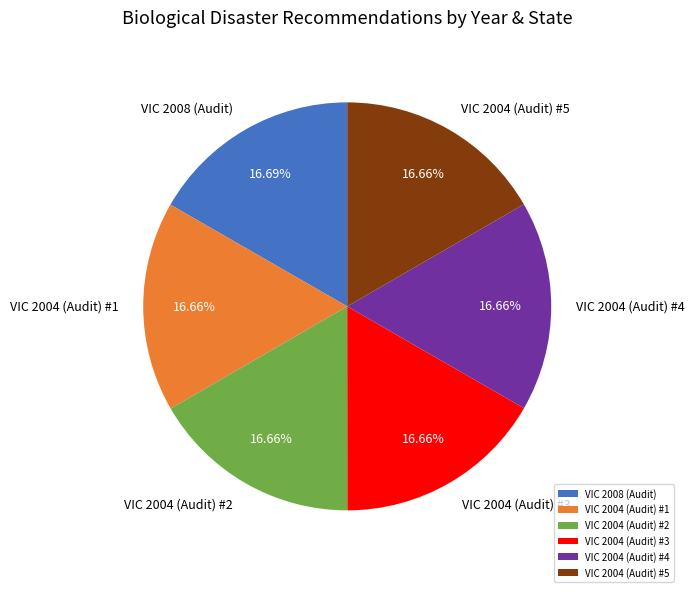

Count the number of slices in the pie.

6